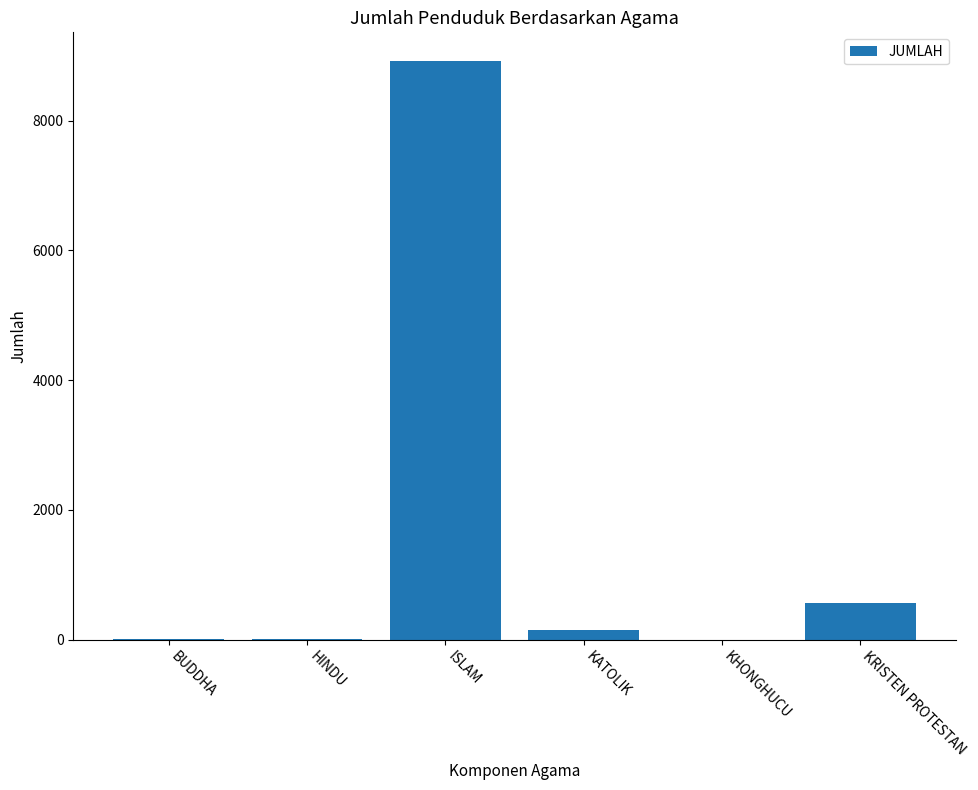

What is the sum of the values at BUDDHA and ISLAM?

8921